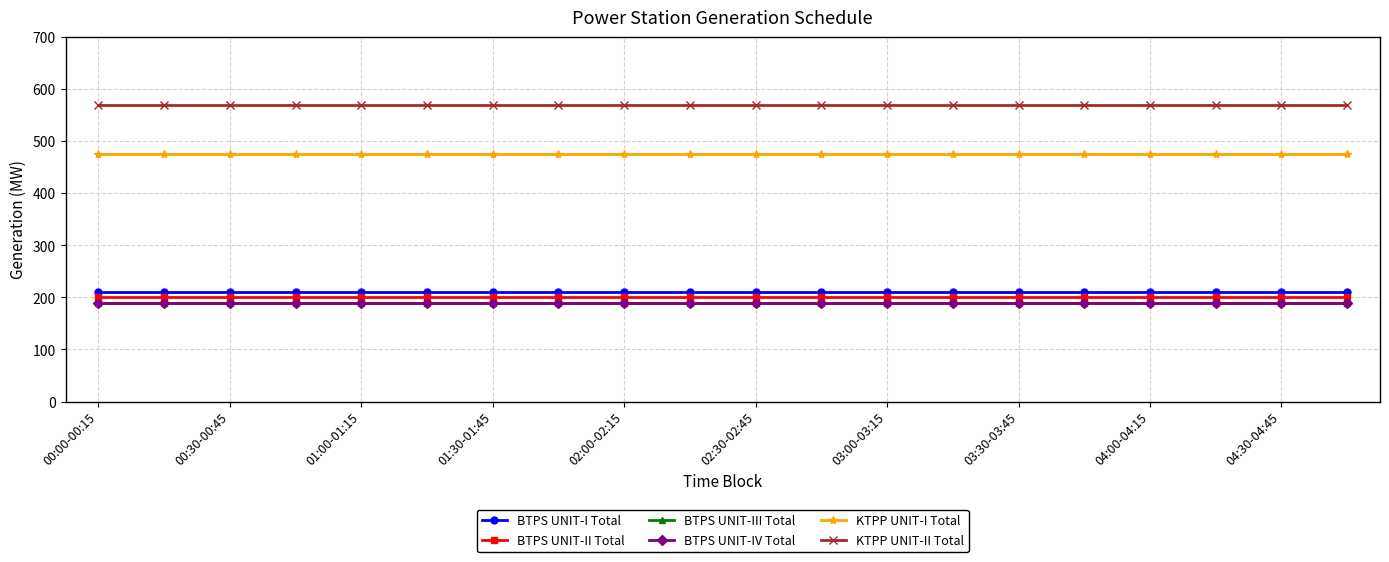

Does the chart have visible grid lines?

Yes